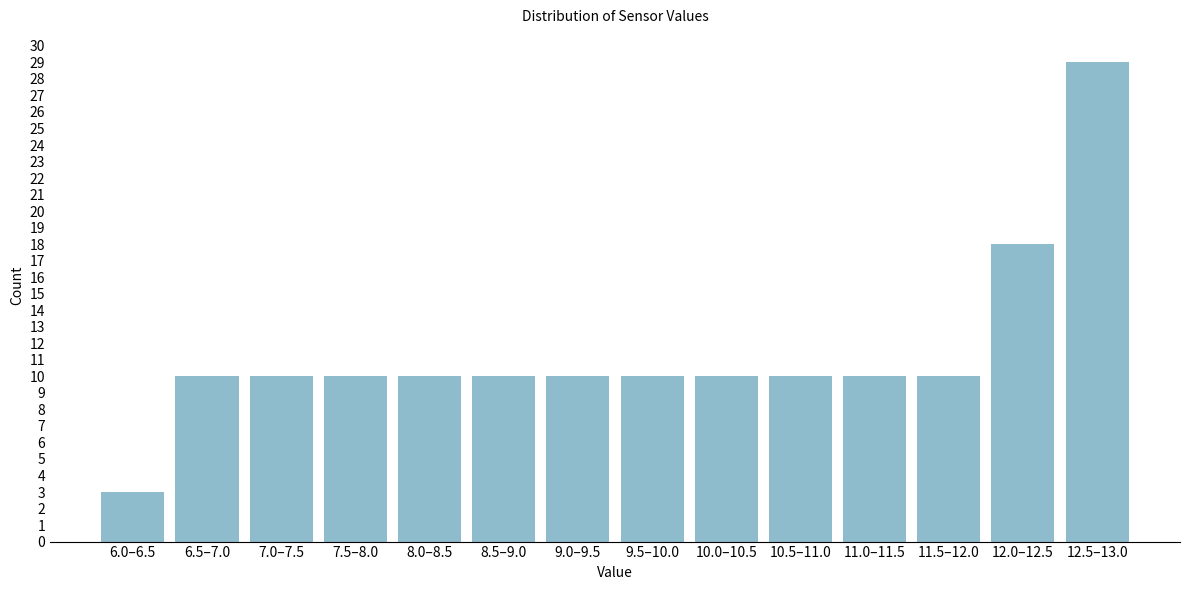

Reading left to right, transcribe all the data shown in this chart.

3	10	10	10	10	10	10	10	10	10	10	10	18	29